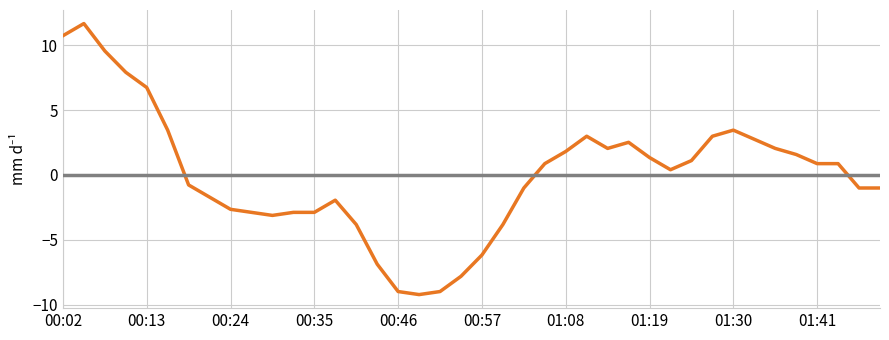

What is the smallest value displayed?

-9.2